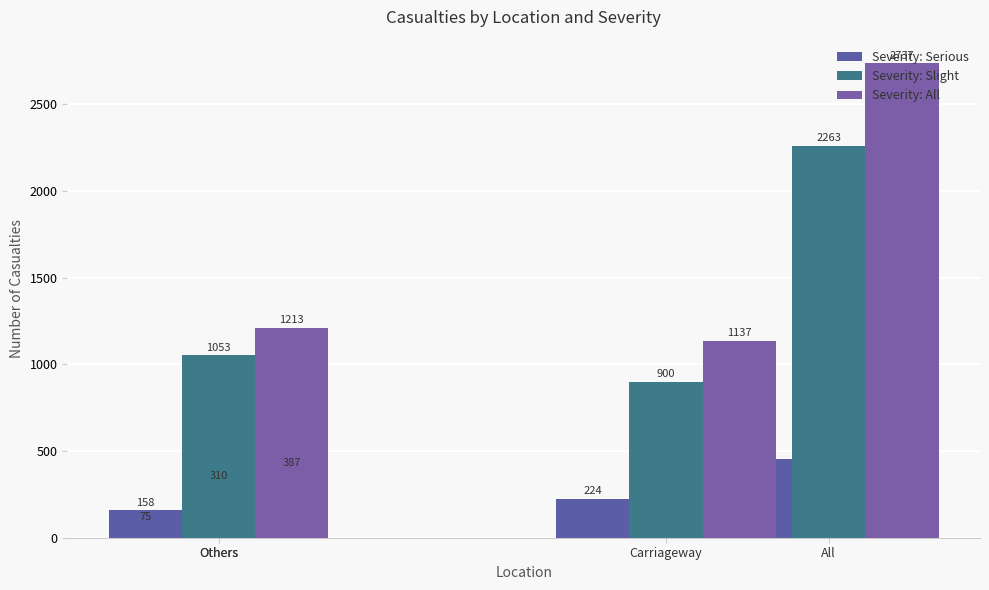

List the series in order of their overall mean, lowest first.

Severity: Serious, Severity: Slight, Severity: All